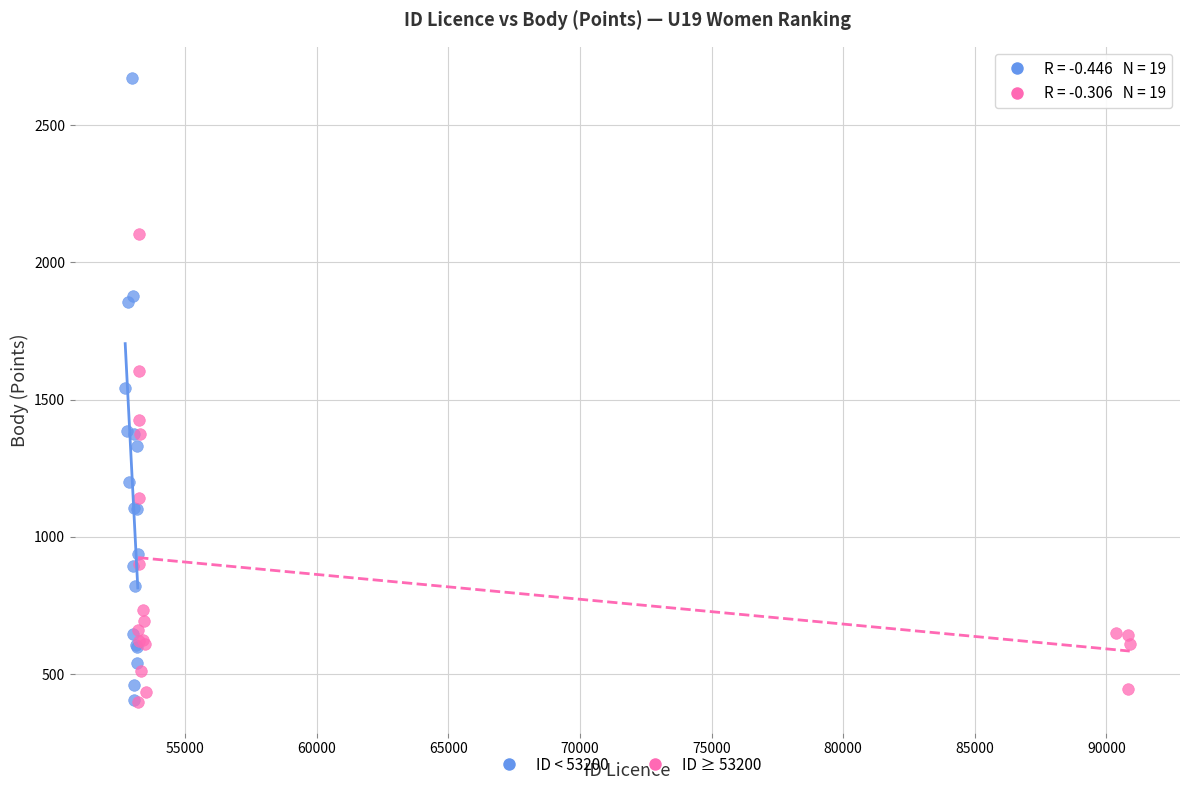

Which series has the widest spread of Y values?

ID < 53200